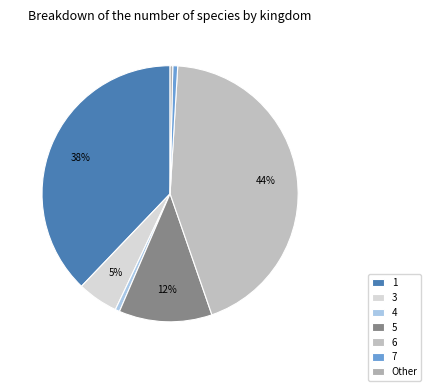

To the nearest percent, what is the combined percentage of 7 and 3?

6%